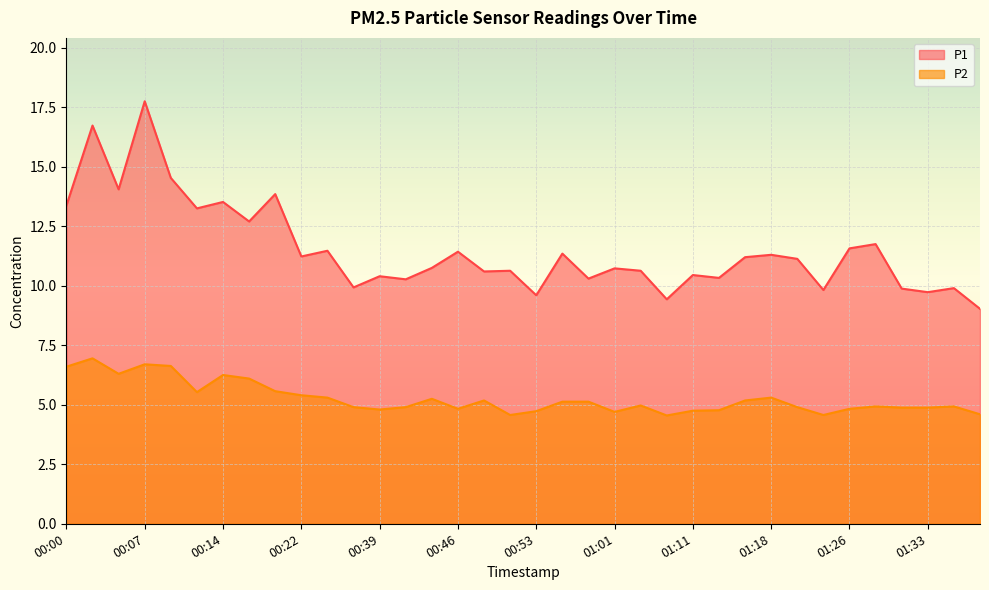

What is the difference between the second highest and minimum values in the P1 series?

7.7